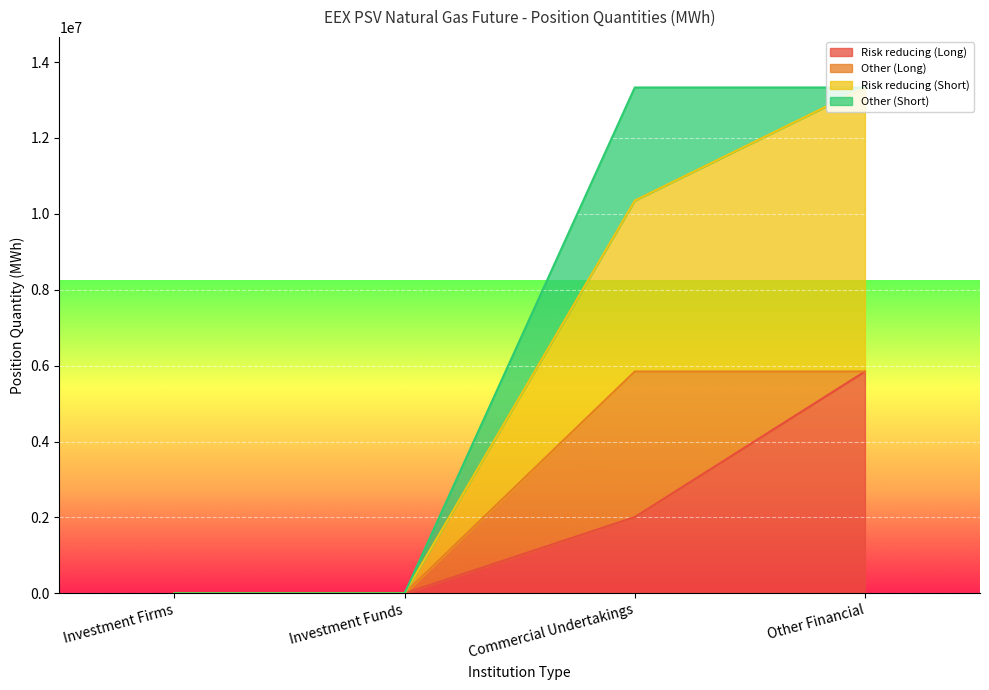

Is it true that Risk reducing (Long) equals 0.0 at Investment Funds?

True